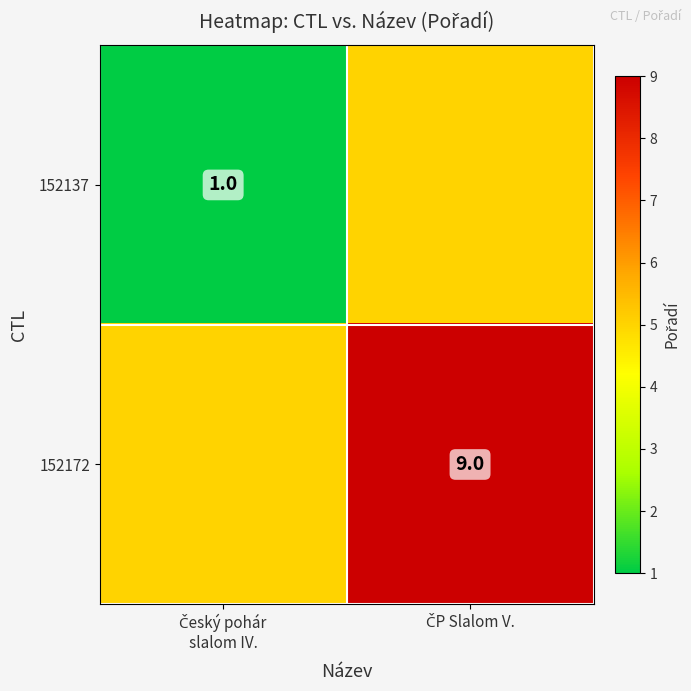

Which category has the highest value in the 152172 series?

ČP Slalom V.